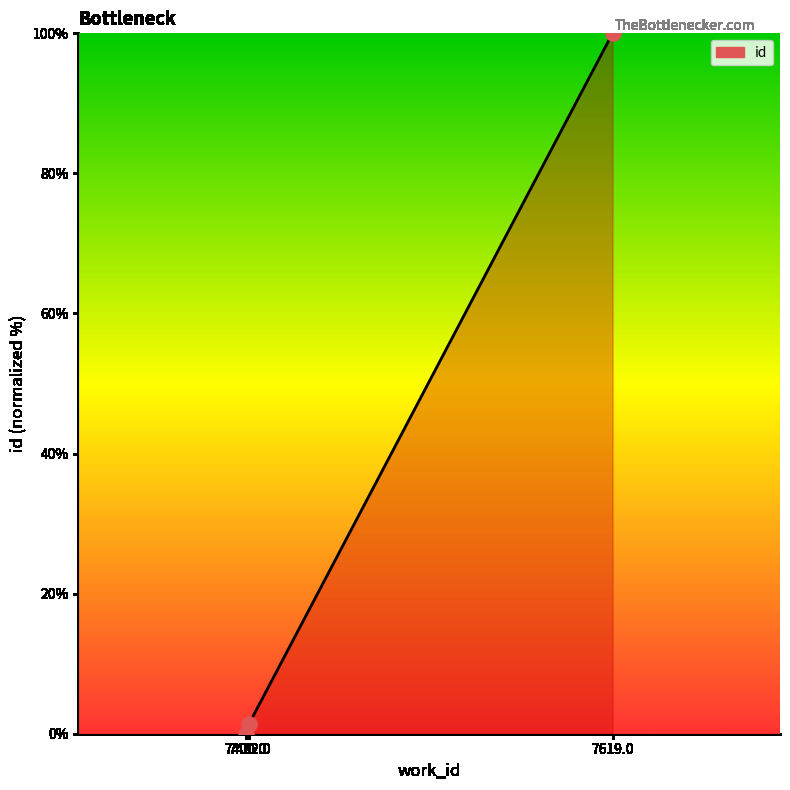

Which has a higher value, 7400.0 or 7402.0?

7402.0